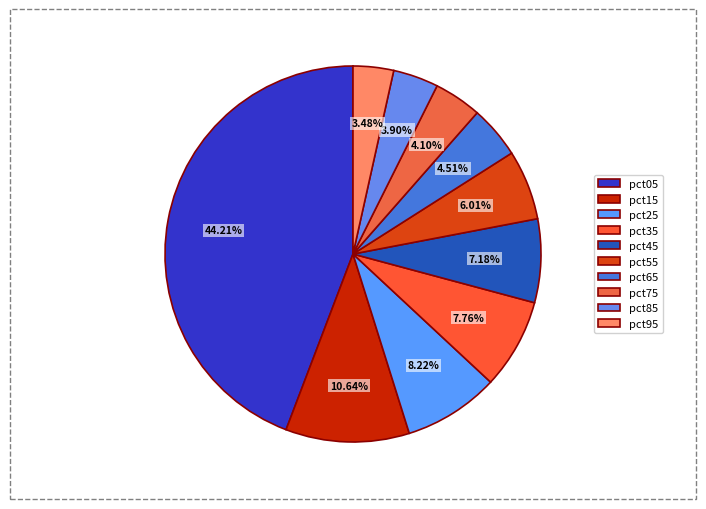

Count the number of slices in the pie.

10